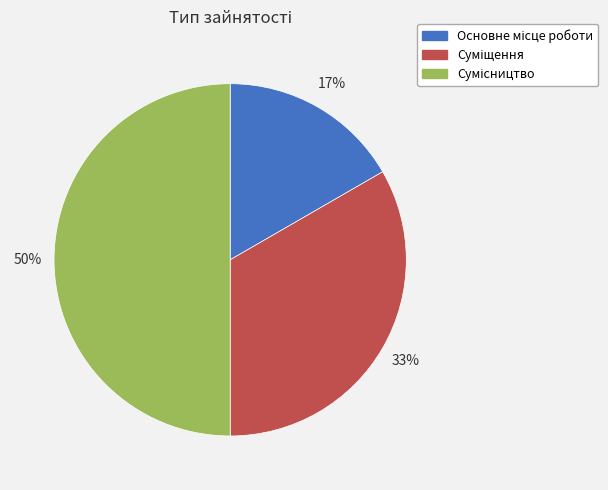

How many slices are in this pie chart?

3